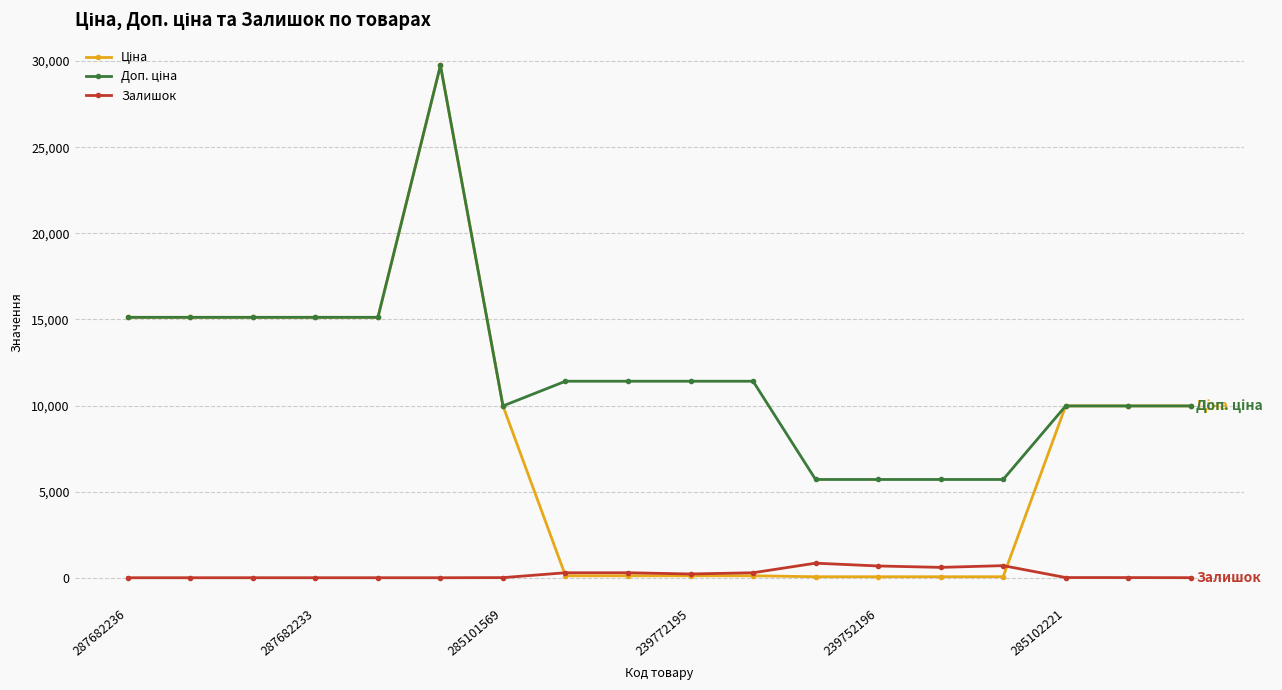

Which series has the largest total across all categories?

Доп. ціна